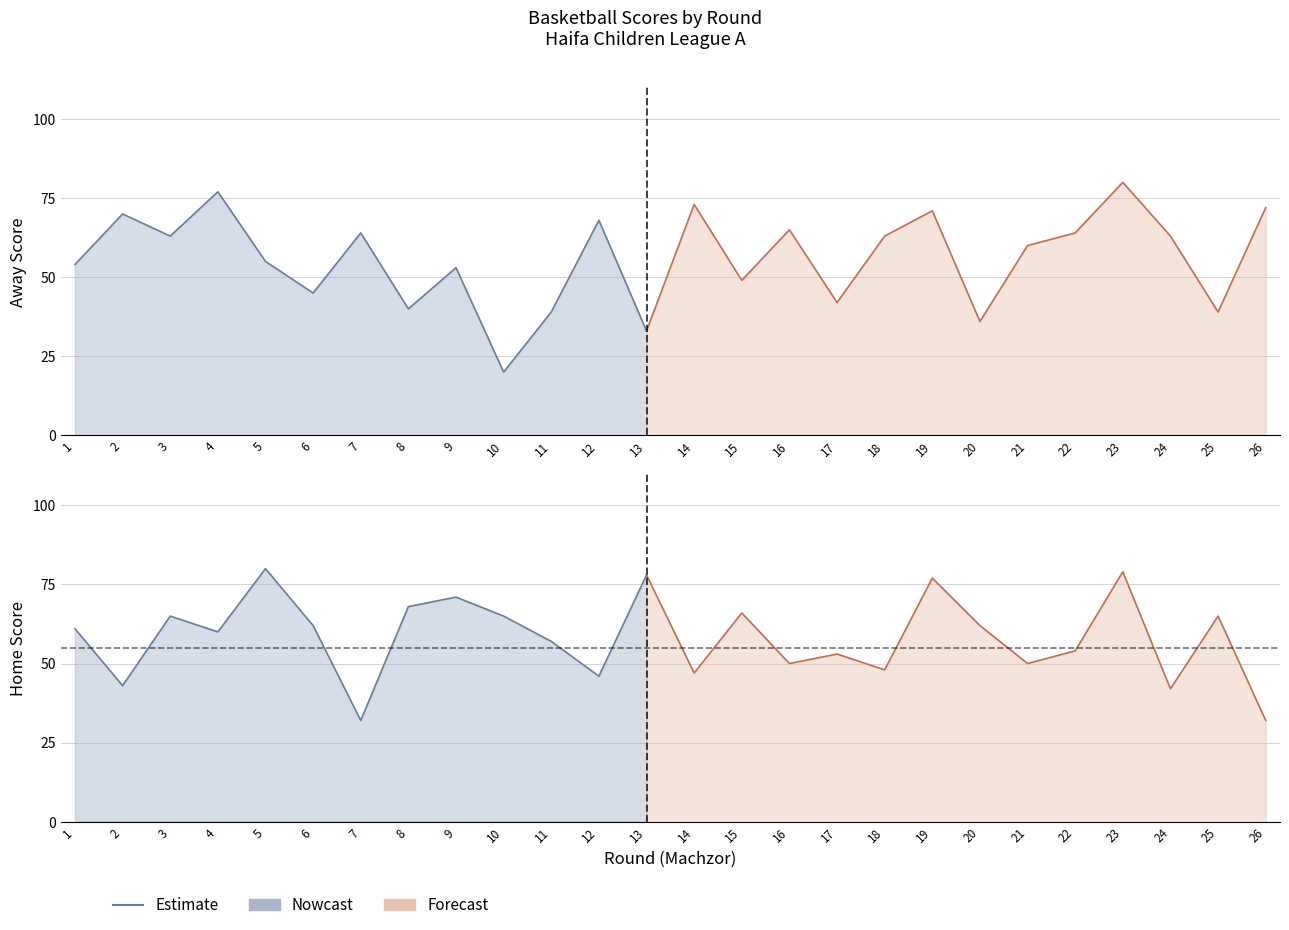

Rank the series by their average value, from lowest to highest.

Away Score, Home Score